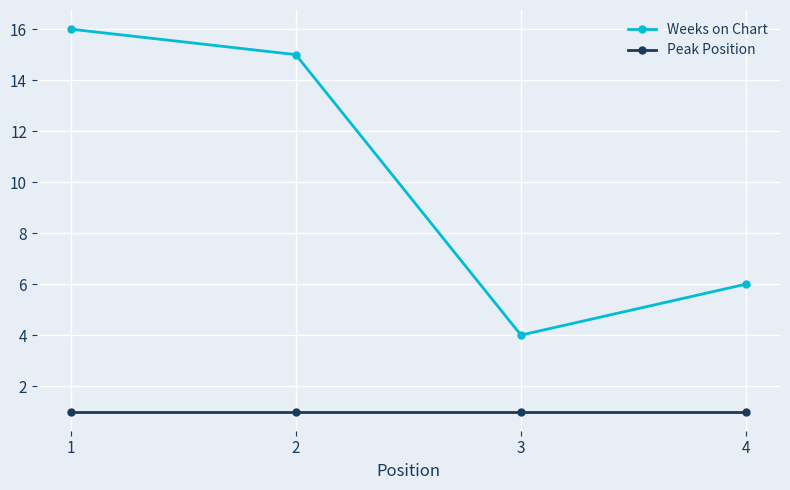

Which series has the largest total across all categories?

Weeks on Chart